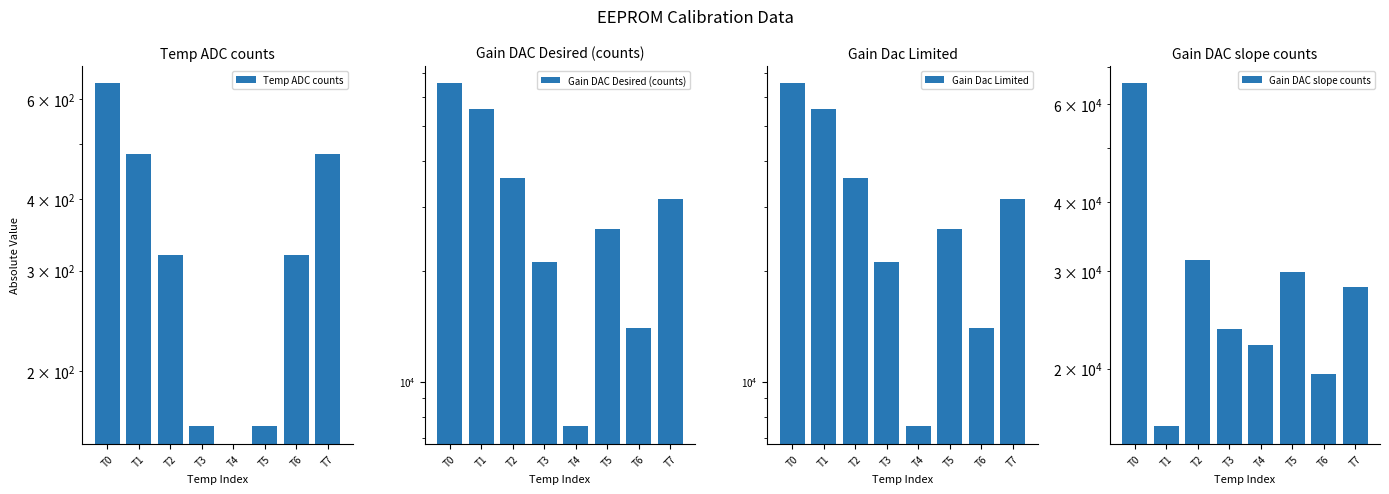

Reading left to right, list all the values displayed in this chart.

Temp ADC counts: 640	480	320	160	0	160	320	480
Gain DAC Desired (counts): 65536	55706	36045	21299	7537	26214	13985	31552
Gain Dac Limited: 65535	55706	36045	21299	7537	26214	13985	31552
Gain DAC slope counts: 65535	15726	31458	23594	22019	29883	19566	28107